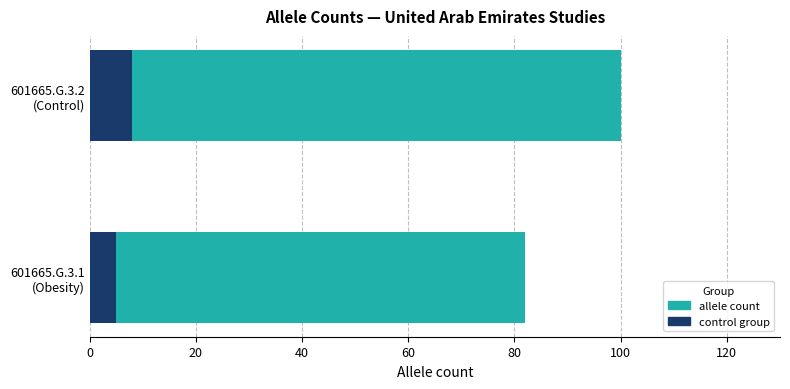

Which series changed the most between 601665.G.3.1 (Obesity) and 601665.G.3.2 (Control)?

allele count